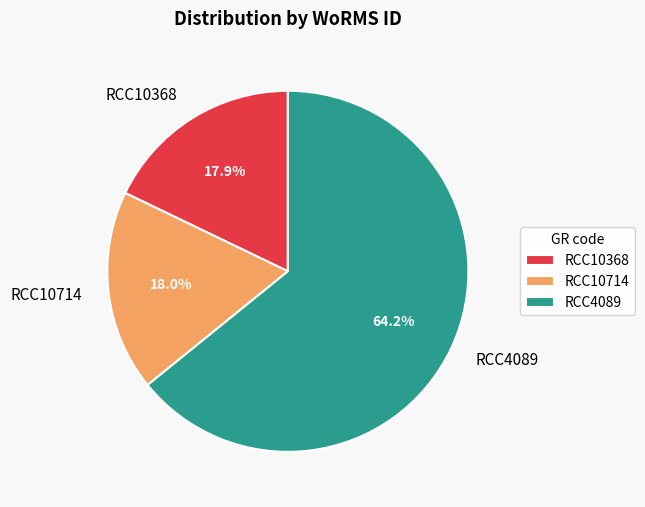

To the nearest percent, what portion does RCC4089 represent?

64%